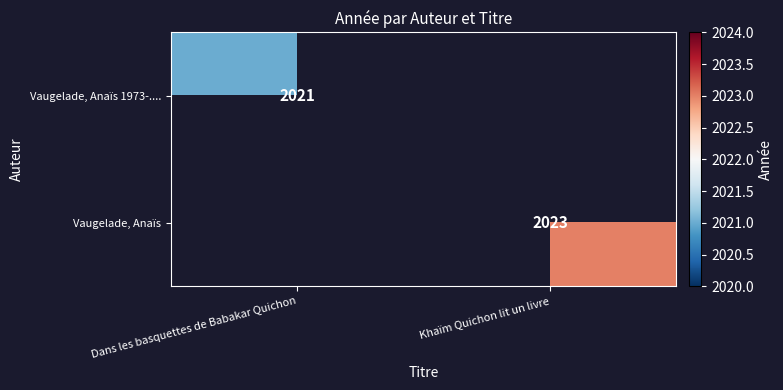

True or false: Vaugelade, Anaïs 1973-.... has a value of 3060 at Dans les basquettes de Babakar Quichon.

False